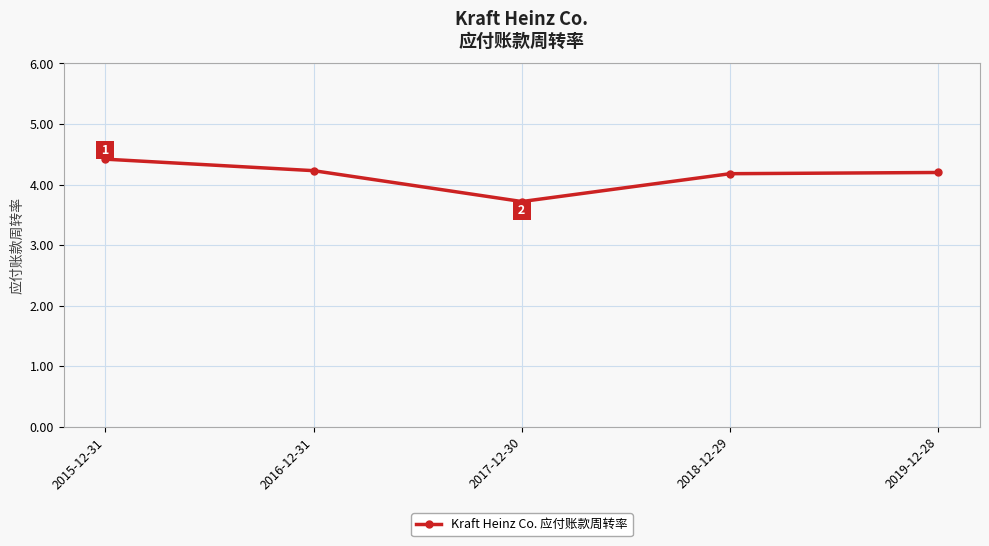

The chart shows a value of 1.1 at 2017-12-30. True or false?

False